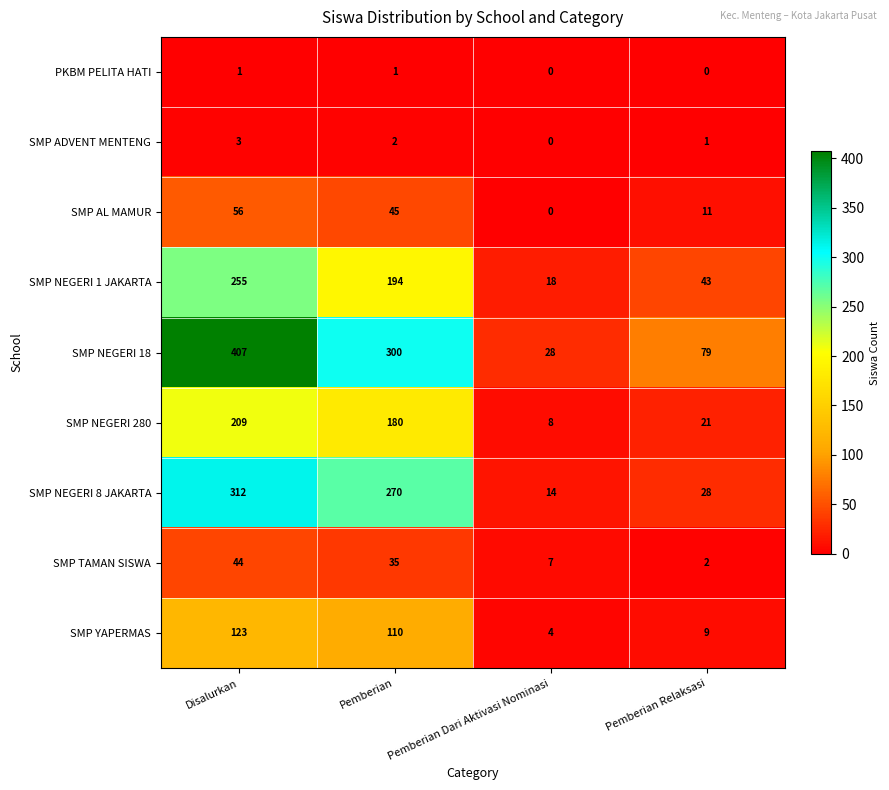

At which category does the chart reach its peak across all series?

Disalurkan